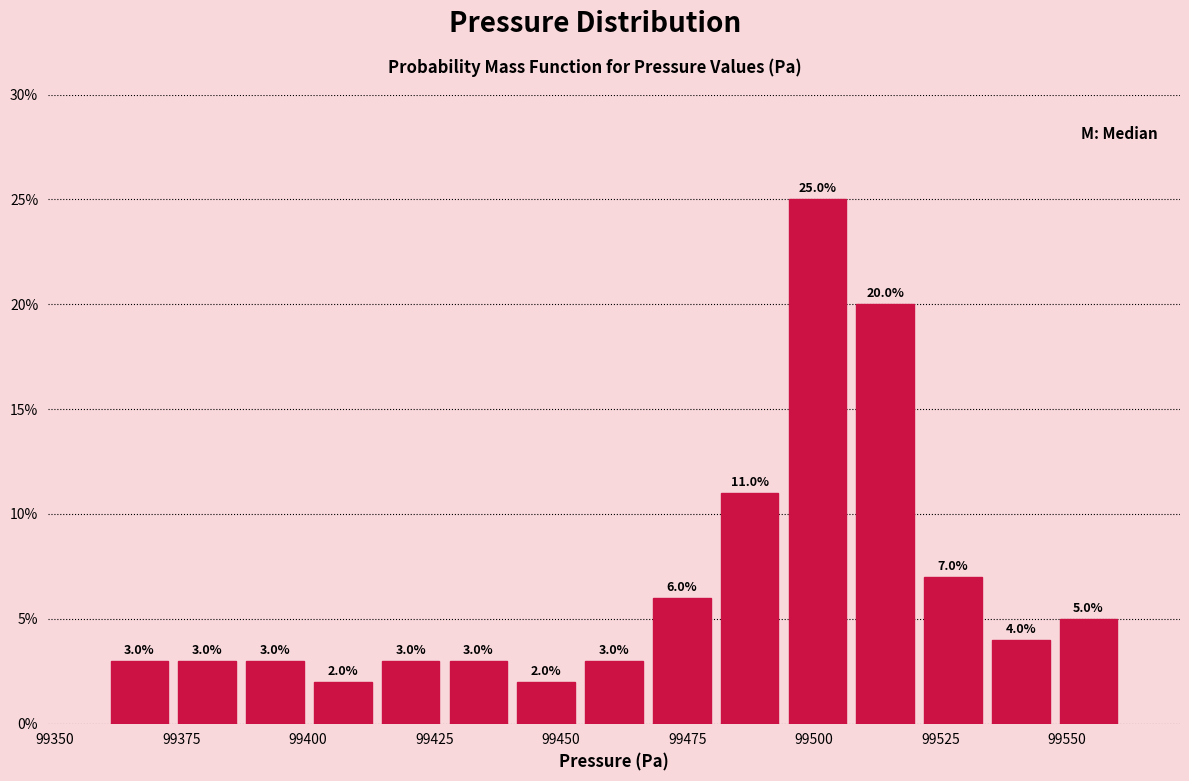

Around what value on the x-axis is the tallest bar? Give the approximate position of its centre, as read against the axis.

99500